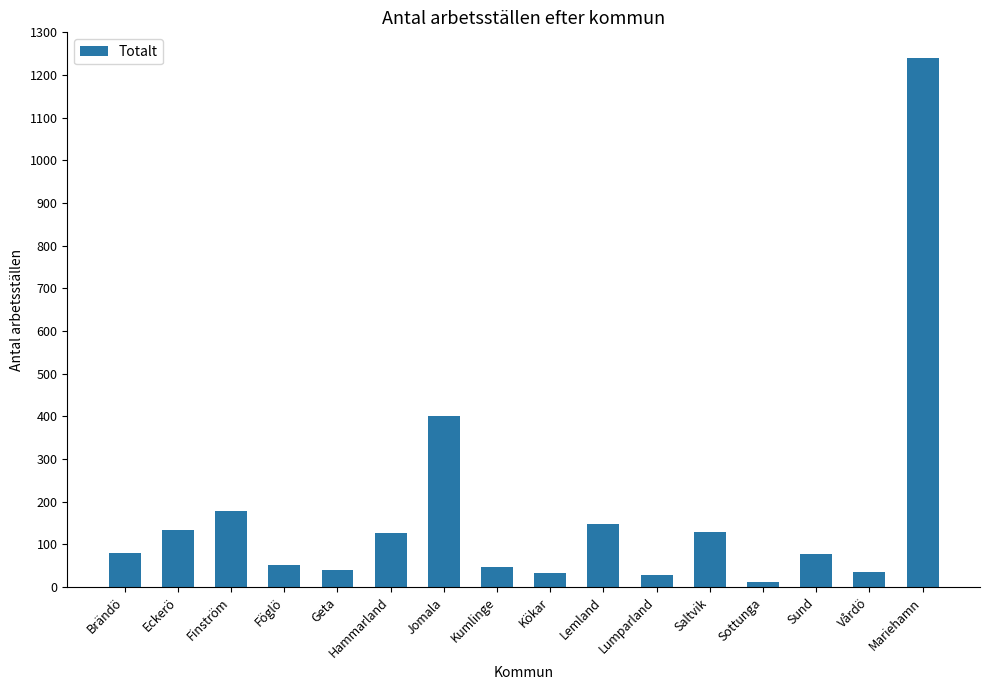

How many bars are there in total?

16